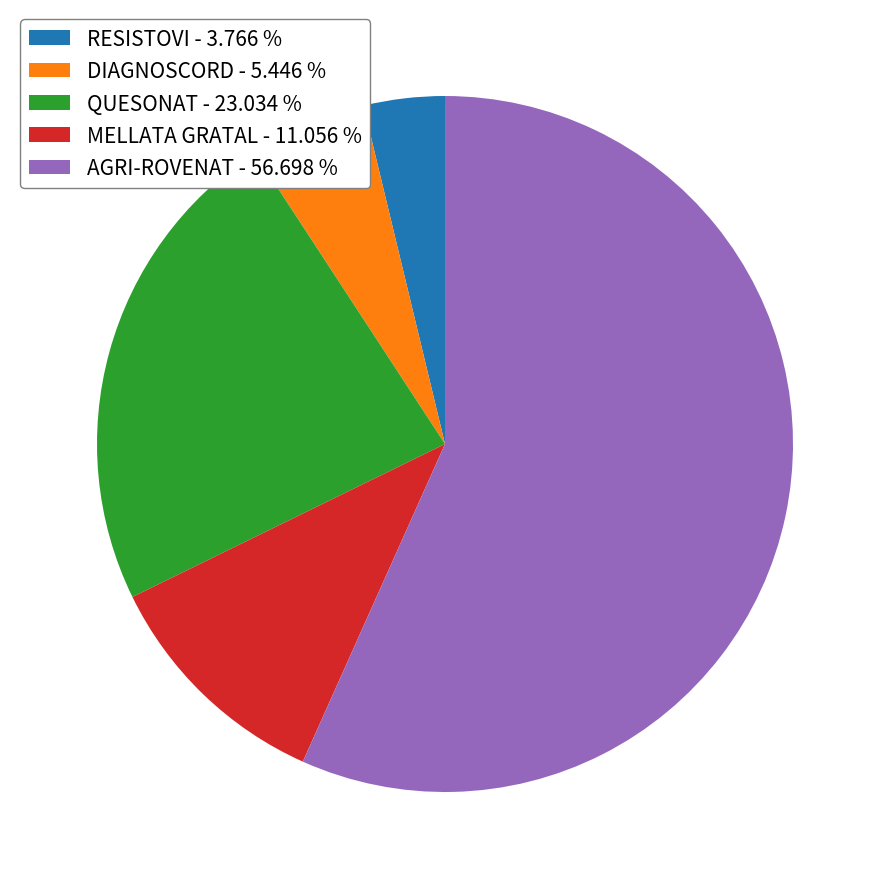

What is the majority slice?

AGRI-ROVENAT